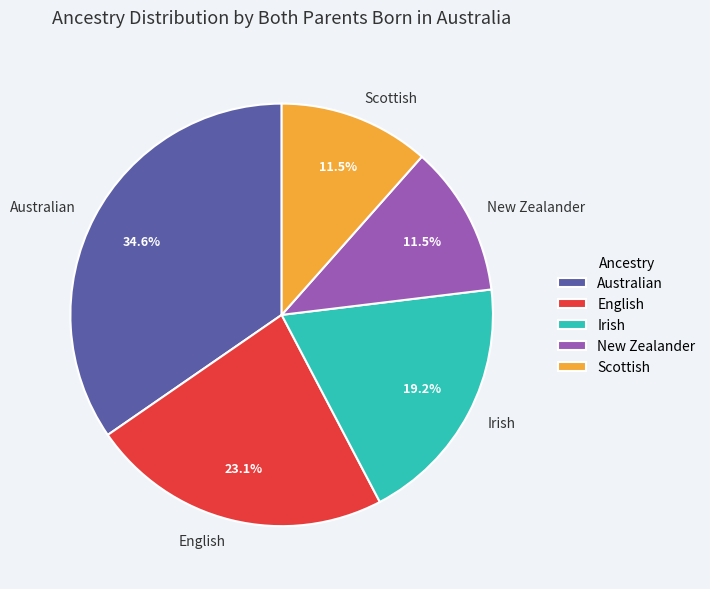

Between English and Australian, which is larger?

Australian